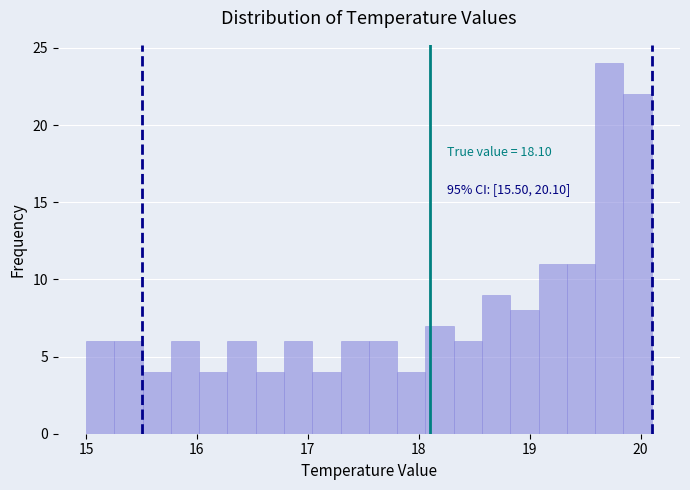

Read against the x-axis, roughly where is the centre of the tallest bar?

19.7